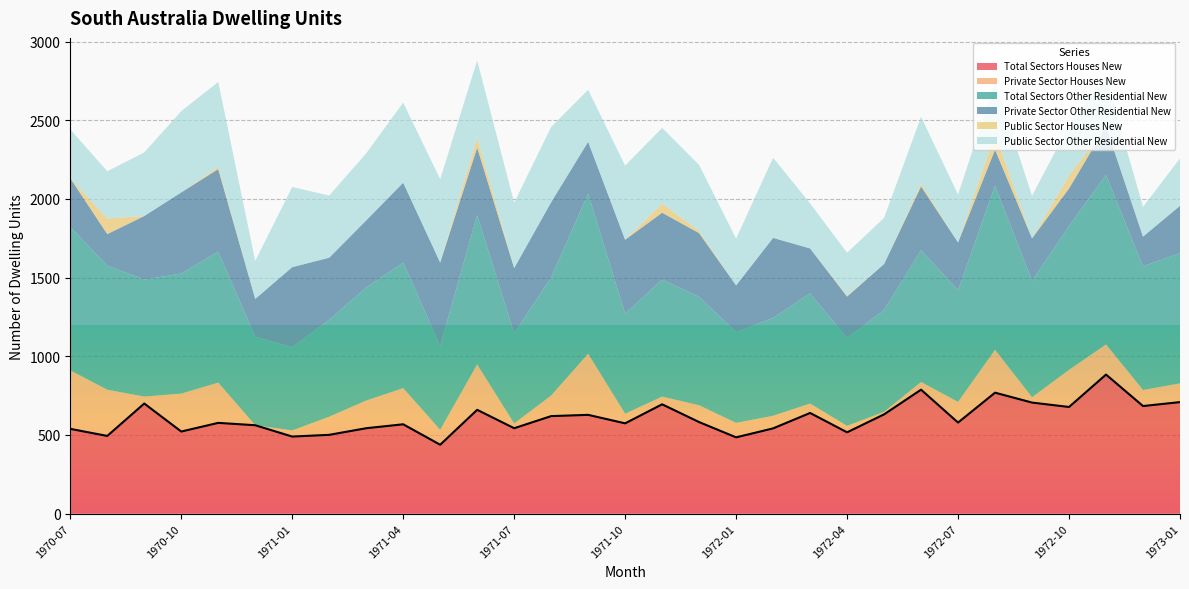

Reading left to right, list all the values displayed in this chart.

Total Sectors Houses New: 1970-07=539	1970-08=494	1970-09=700	1970-10=522	1970-11=577	1970-12=562	1971-01=490	1971-02=501	1971-03=543	1971-04=568	1971-05=438	1971-06=660	1971-07=543	1971-08=620	1971-09=628	1971-10=574	1971-11=695	1971-12=582	1972-01=485	1972-02=542	1972-03=640	1972-04=517	1972-05=631	1972-06=788	1972-07=579	1972-08=769	1972-09=706	1972-10=678	1972-11=884	1972-12=684	1973-01=709
Private Sector Houses New: 1970-07=372	1970-08=294	1970-09=44	1970-10=241	1970-11=256	1970-12=0	1971-01=39	1971-02=115	1971-03=176	1971-04=230	1971-05=95	1971-06=289	1971-07=30	1971-08=131	1971-09=389	1971-10=61	1971-11=49	1971-12=107	1972-01=92	1972-02=80	1972-03=60	1972-04=41	1972-05=16	1972-06=49	1972-07=131	1972-08=273	1972-09=34	1972-10=236	1972-11=192	1972-12=102	1973-01=119
Total Sectors Other Residential New: 1970-07=911	1970-08=788	1970-09=744	1970-10=763	1970-11=833	1970-12=562	1971-01=529	1971-02=616	1971-03=719	1971-04=798	1971-05=533	1971-06=949	1971-07=573	1971-08=751	1971-09=1017	1971-10=635	1971-11=744	1971-12=689	1972-01=577	1972-02=622	1972-03=700	1972-04=558	1972-05=647	1972-06=837	1972-07=710	1972-08=1042	1972-09=740	1972-10=914	1972-11=1076	1972-12=786	1973-01=828
Private Sector Other Residential New: 1970-07=310	1970-08=201	1970-09=404	1970-10=516	1970-11=524	1970-12=241	1971-01=509	1971-02=395	1971-03=426	1971-04=508	1971-05=530	1971-06=429	1971-07=415	1971-08=478	1971-09=330	1971-10=471	1971-11=425	1971-12=405	1972-01=297	1972-02=509	1972-03=286	1972-04=264	1972-05=293	1972-06=406	1972-07=304	1972-08=230	1972-09=270	1972-10=239	1972-11=310	1972-12=189	1973-01=301
Public Sector Houses New: 1970-07=0	1970-08=99	1970-09=0	1970-10=0	1970-11=15	1970-12=0	1971-01=0	1971-02=0	1971-03=0	1971-04=0	1971-05=0	1971-06=62	1971-07=0	1971-08=0	1971-09=0	1971-10=0	1971-11=57	1971-12=14	1972-01=0	1972-02=0	1972-03=0	1972-04=7	1972-05=0	1972-06=18	1972-07=0	1972-08=100	1972-09=0	1972-10=81	1972-11=0	1972-12=0	1973-01=0
Public Sector Other Residential New: 1970-07=310	1970-08=300	1970-09=404	1970-10=516	1970-11=539	1970-12=241	1971-01=509	1971-02=395	1971-03=426	1971-04=508	1971-05=530	1971-06=491	1971-07=415	1971-08=478	1971-09=330	1971-10=471	1971-11=482	1971-12=419	1972-01=297	1972-02=509	1972-03=286	1972-04=271	1972-05=293	1972-06=424	1972-07=304	1972-08=330	1972-09=270	1972-10=320	1972-11=310	1972-12=189	1973-01=301